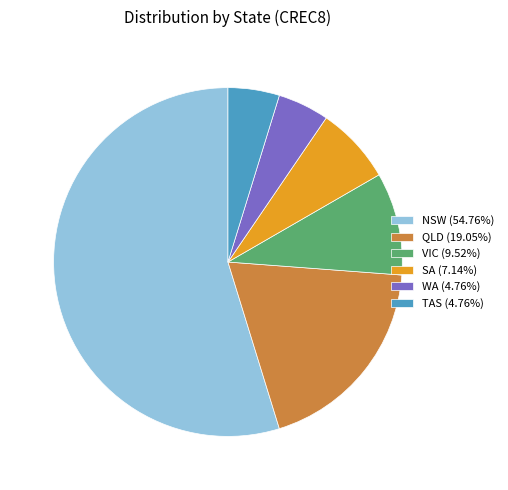

Do VIC (9.52%) and QLD (19.05%) together represent more than half of the pie?

No